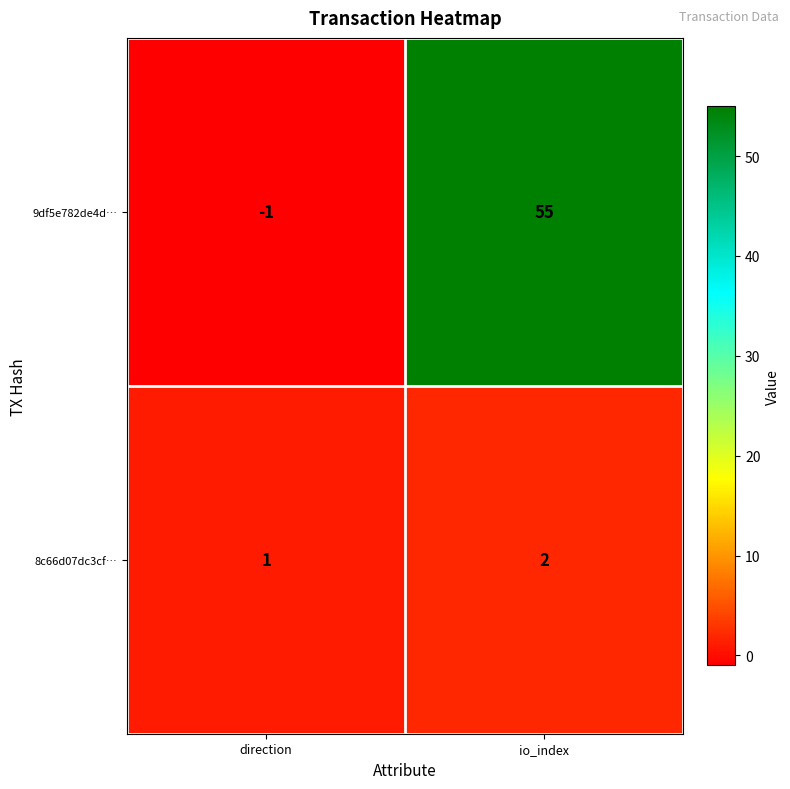

Rank the series by their maximum value, from highest to lowest.

9df5e782de4d…, 8c66d07dc3cf…